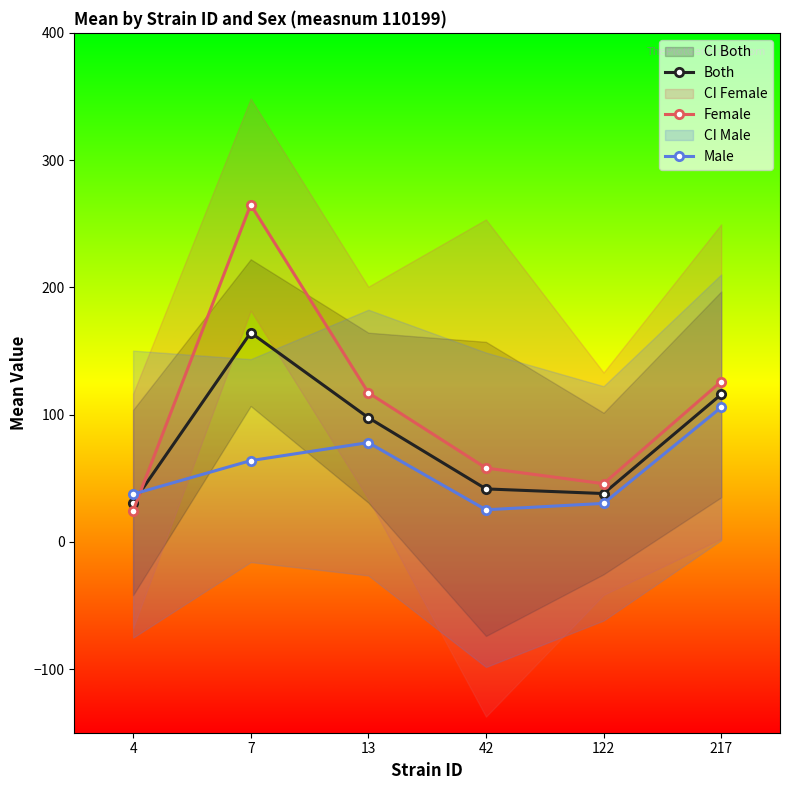

What is the highest value of the Both series?

164.4